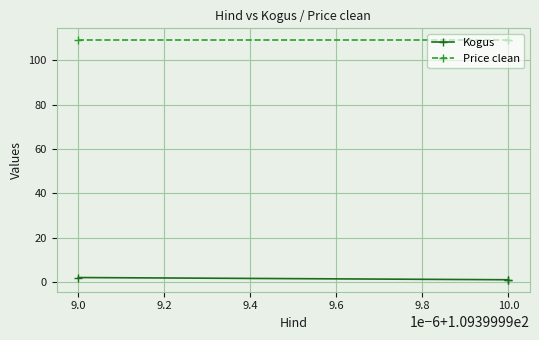

How many lines are shown in the chart?

2